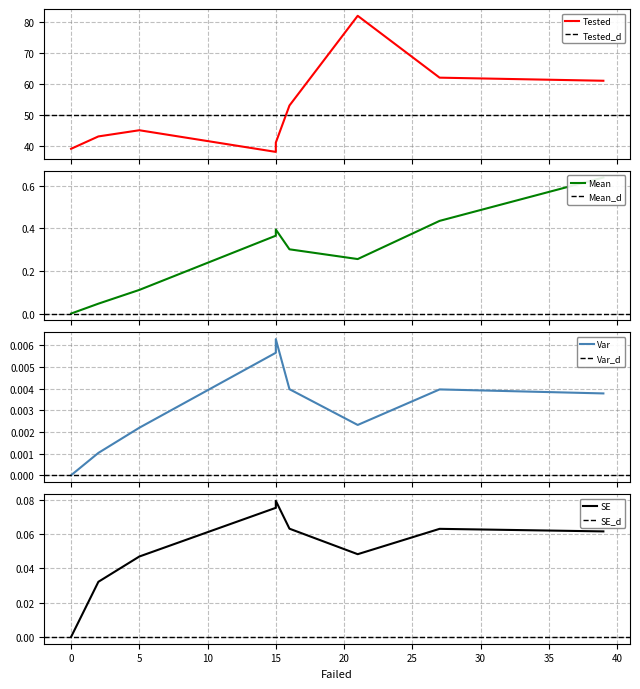

What is the sum of all SE values?

0.5